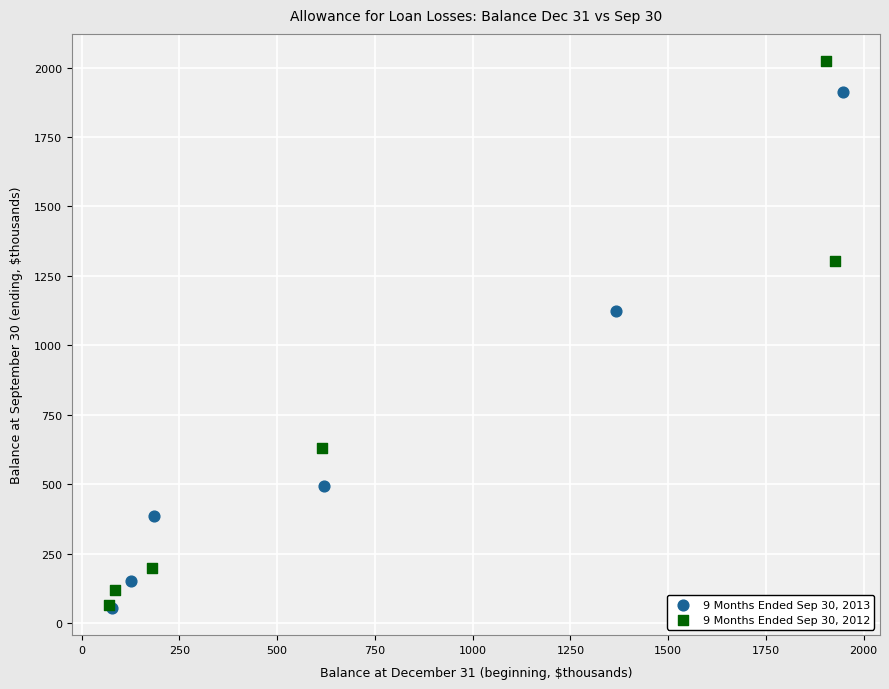

Which series has the largest Y range (max minus min)?

9 Months Ended Sep 30, 2012